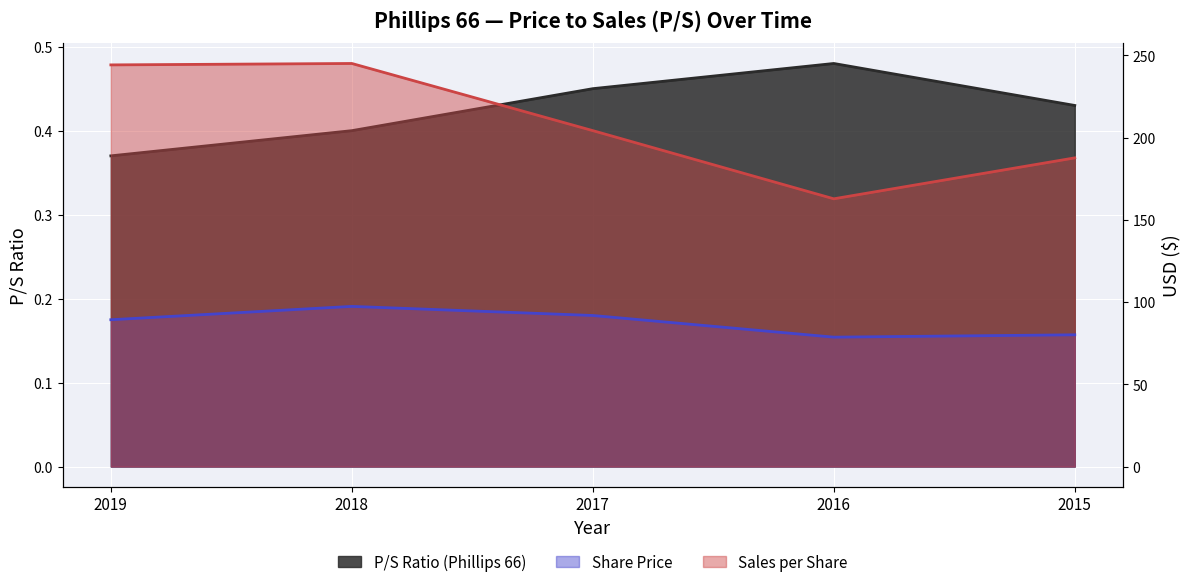

Rank the series by their maximum value, from highest to lowest.

Sales per Share, Share Price, P/S Ratio (Phillips 66)